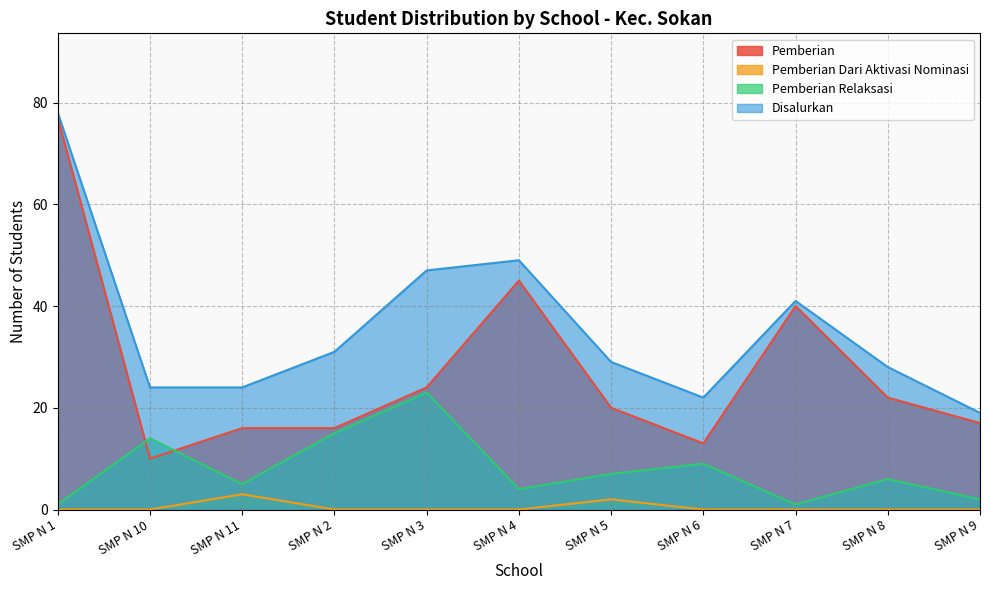

Where is the first local maximum for Disalurkan?

SMP N 4